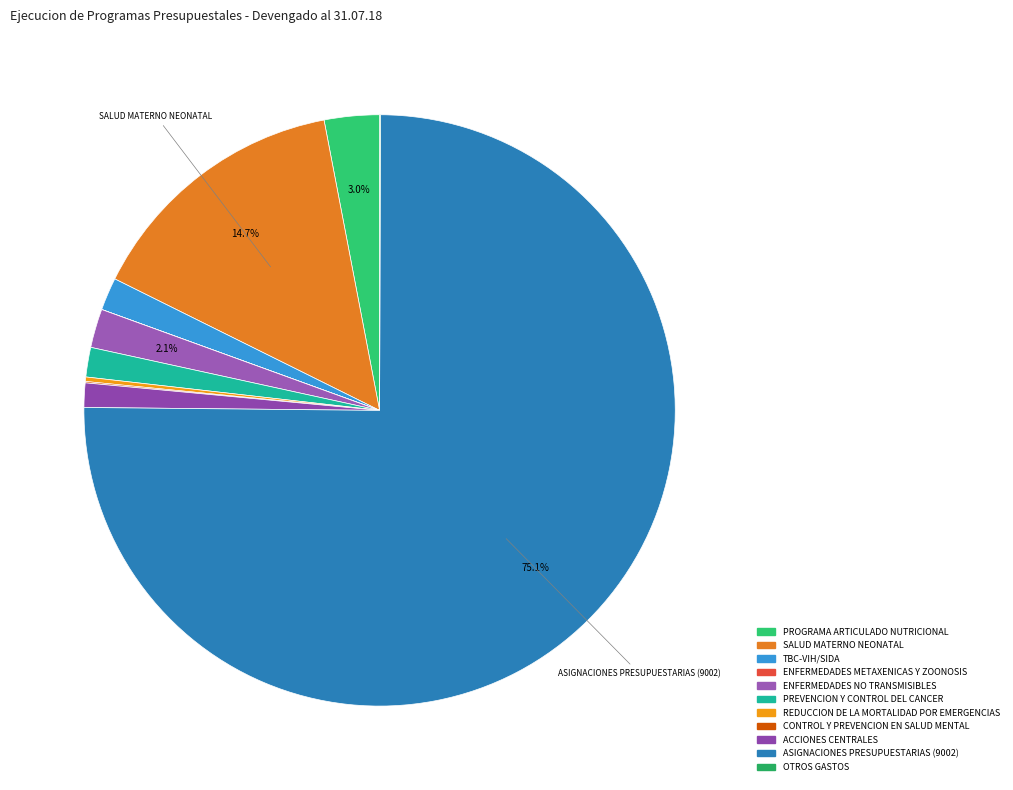

To the nearest percent, what portion does PROGRAMA ARTICULADO NUTRICIONAL represent?

3%